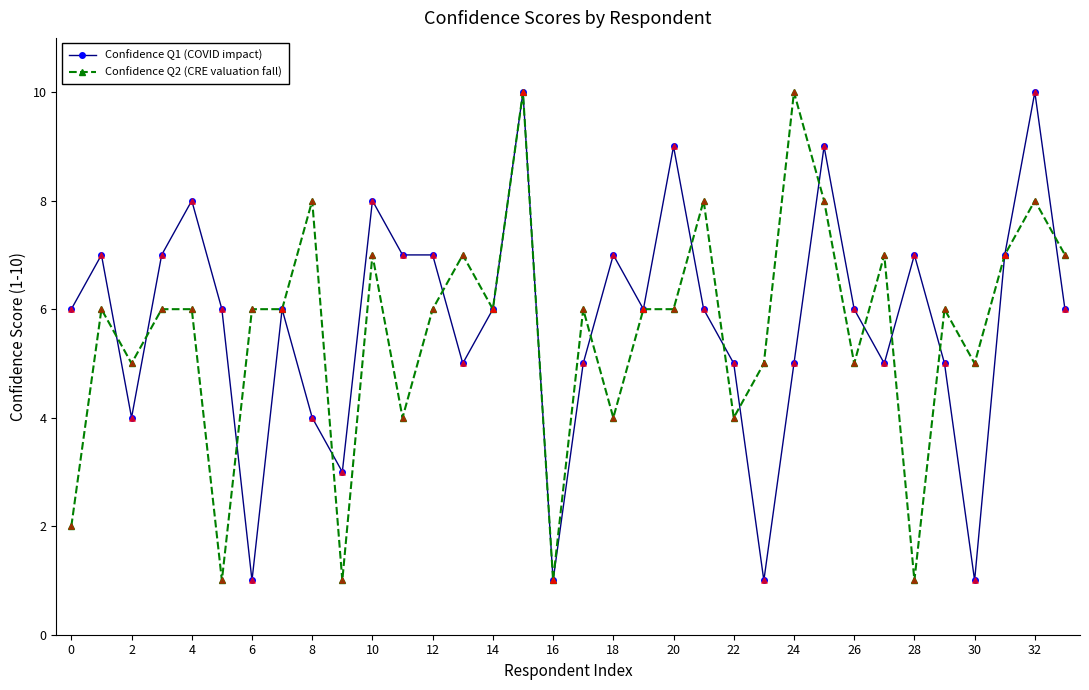

True or false: Confidence Q1 (COVID impact) has more than 1 points higher than both neighbors.

True